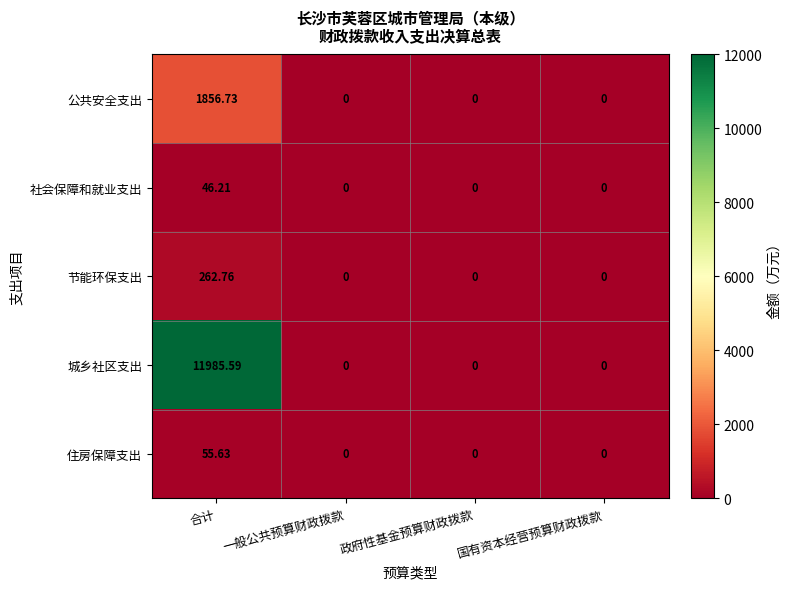

At how many categories does at least one series exceed 4888?

1